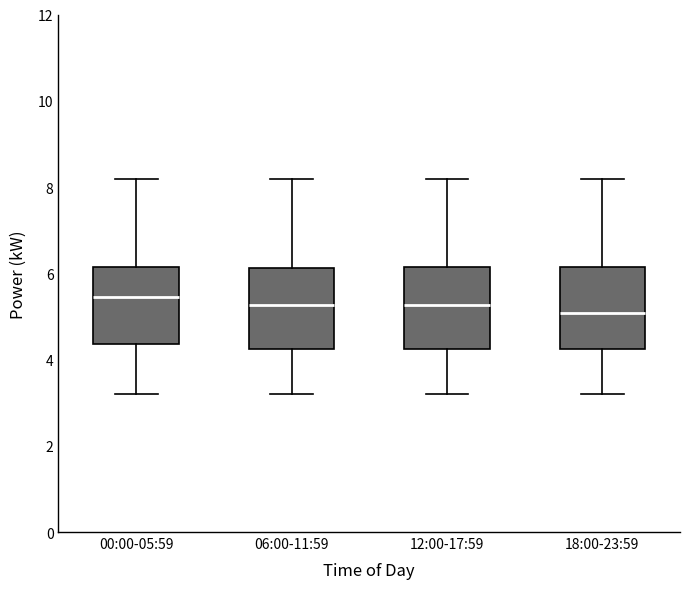

Where does the lower whisker of the box for 18:00-23:59 end on the y-axis? The values are not printed on the chart, so give them approximately, as read against the axis.

3.2